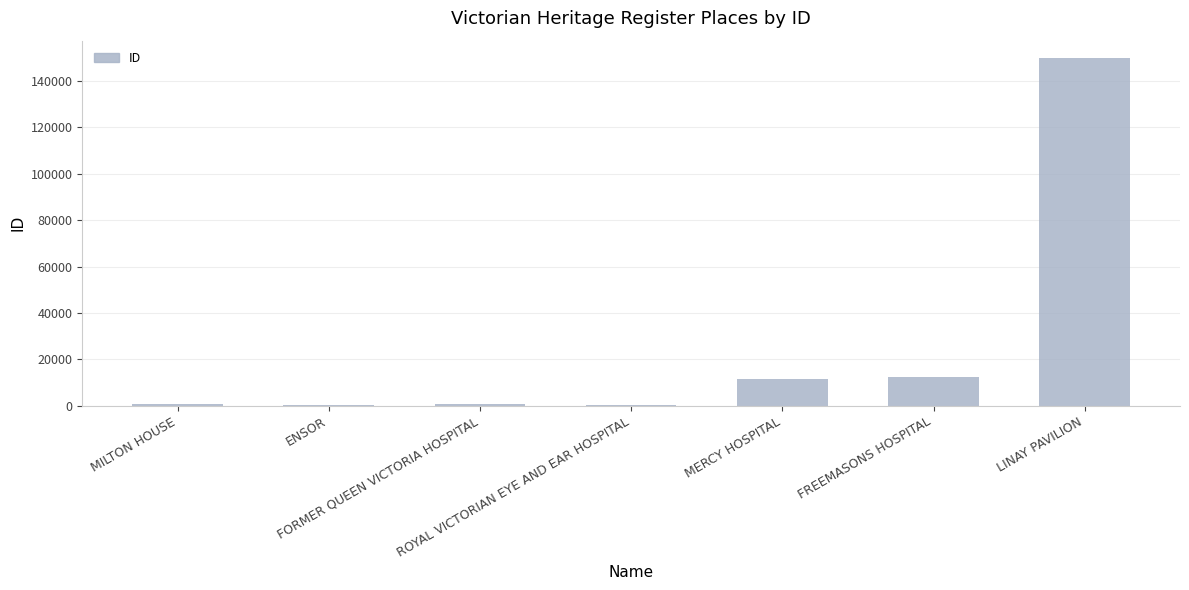

What is the sum of all values?

176062